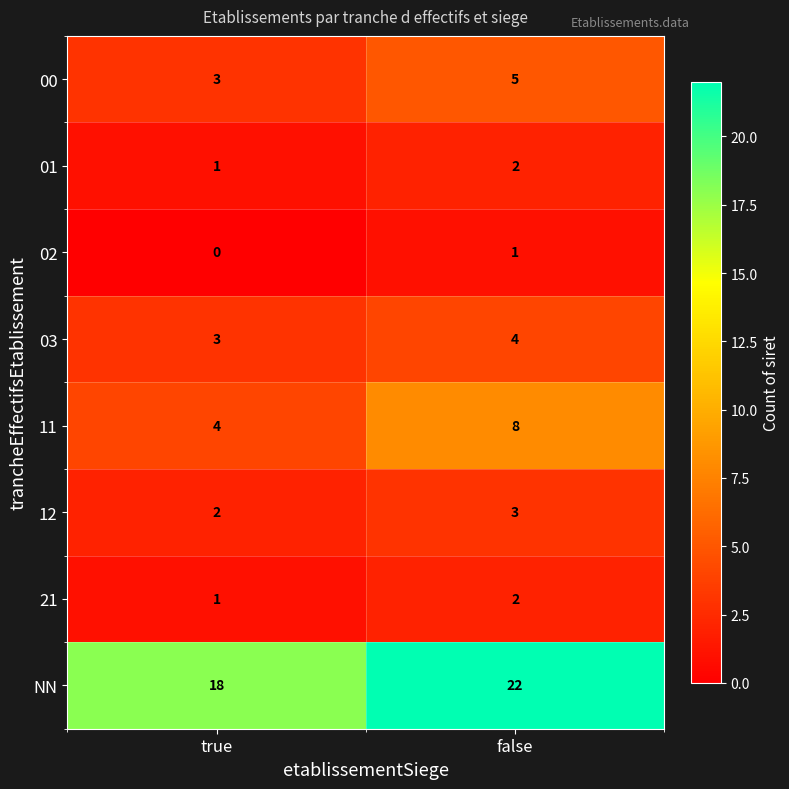

What is the total value across all series at false?

47